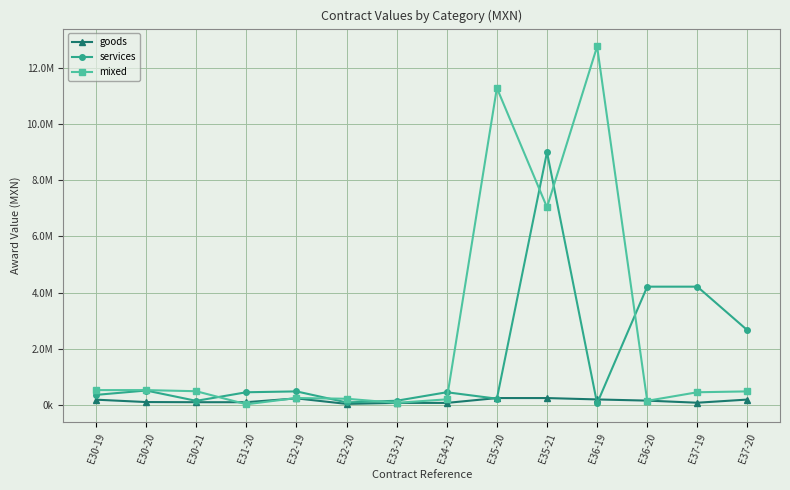

True or false: goods and services cross at least once.

True